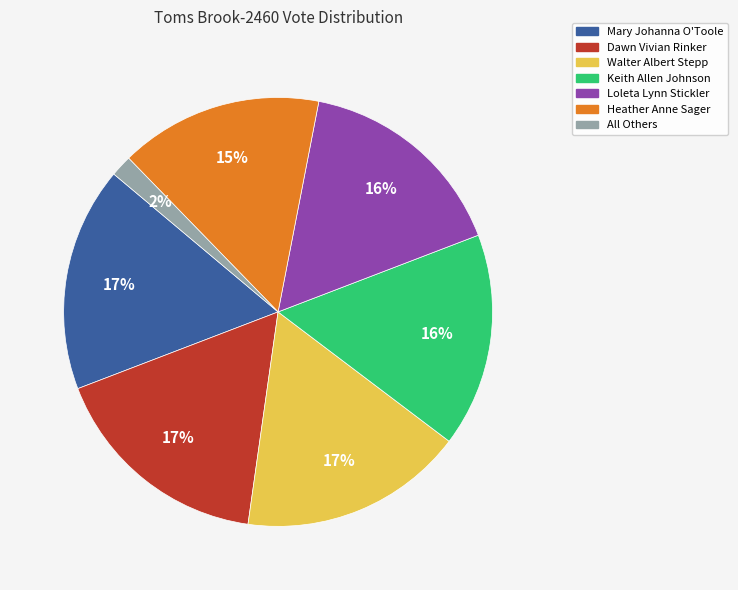

Which slice is the smallest?

All Others